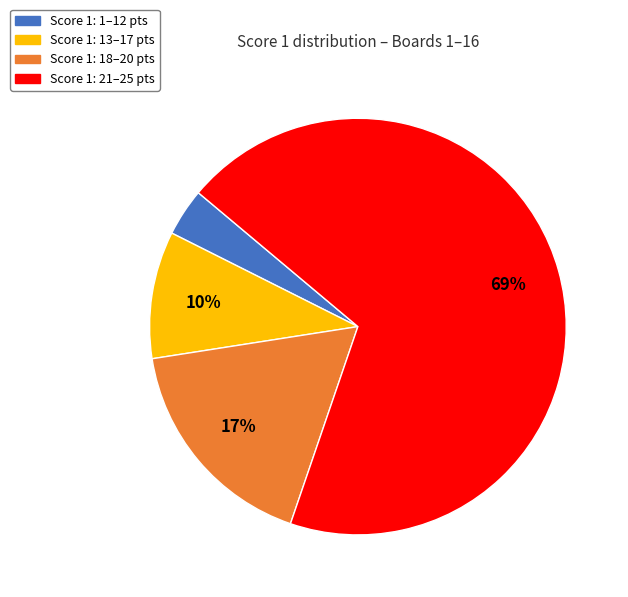

Is there a majority slice in this chart?

Yes